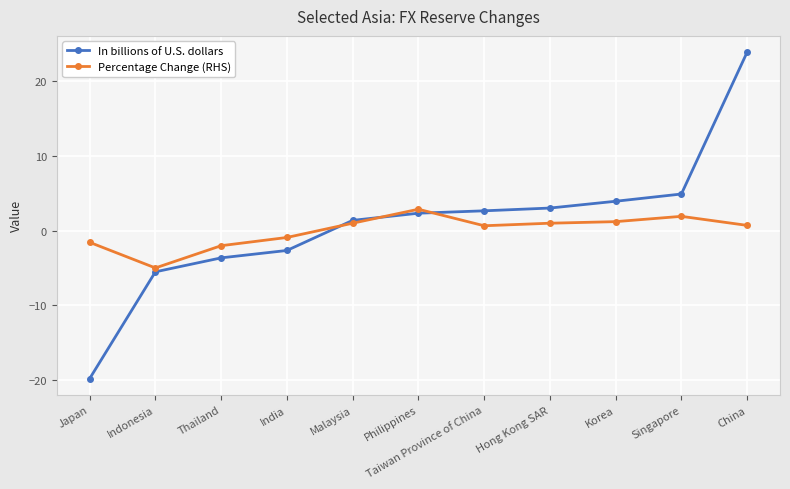

What is the total value across all series at Taiwan Province of China?

3.3